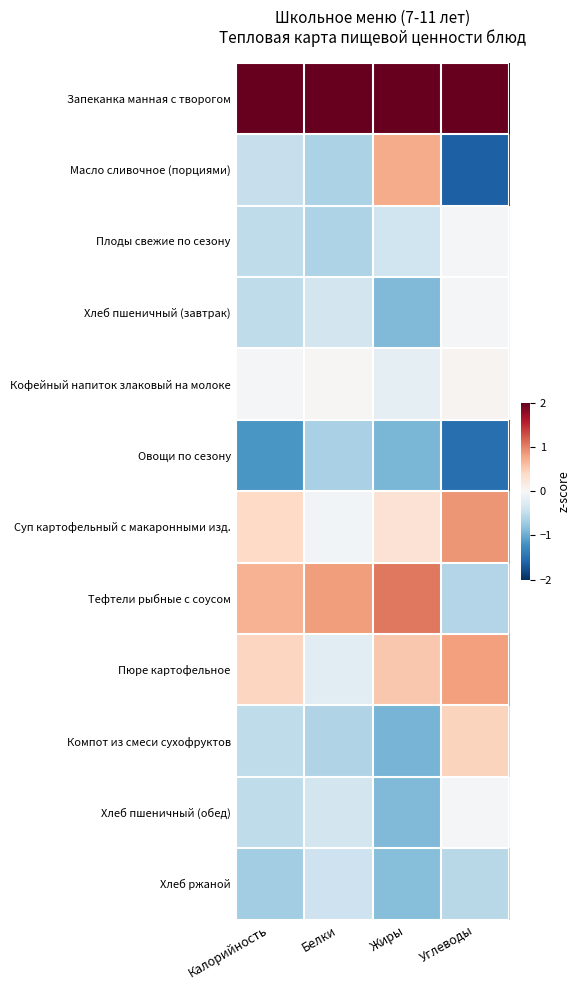

At which category is the sum across all series the highest?

Белки